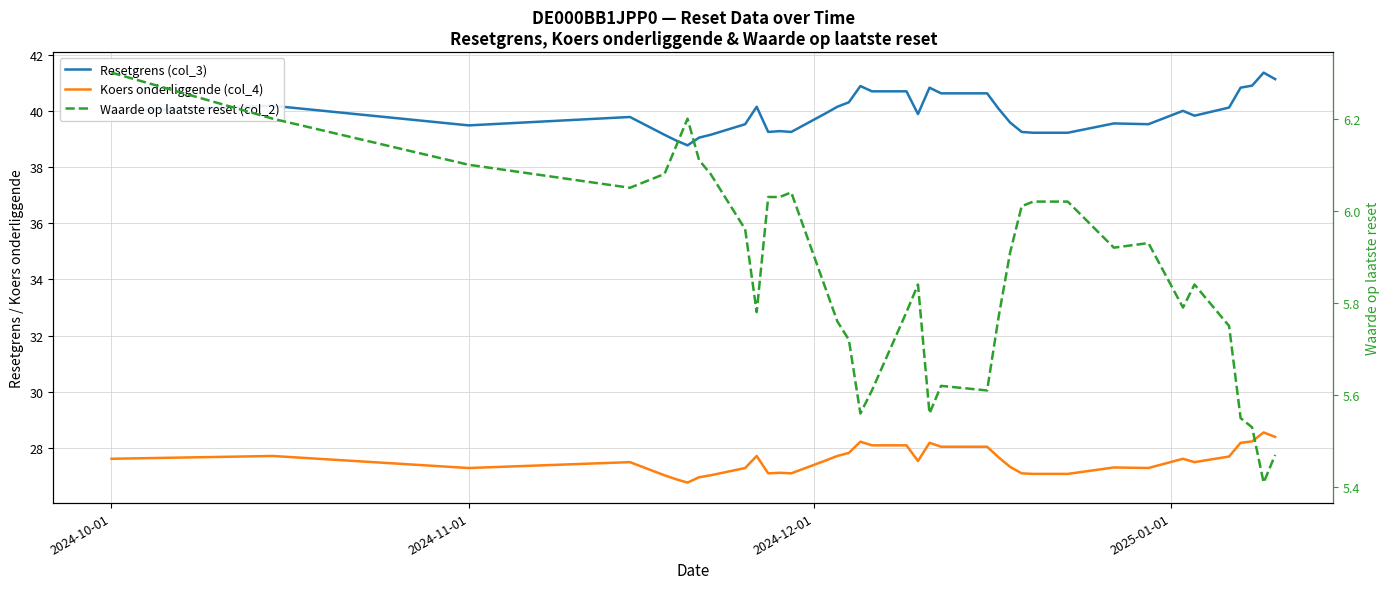

True or false: Waarde op laatste reset (col_2) and Resetgrens (col_3) intersect in this chart.

False